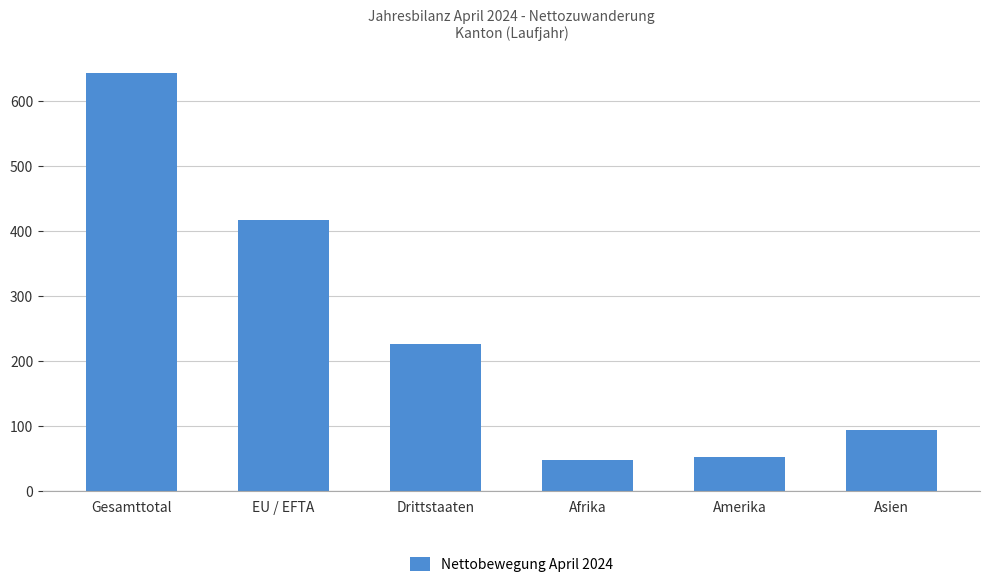

How many distinct data groups are displayed?

1